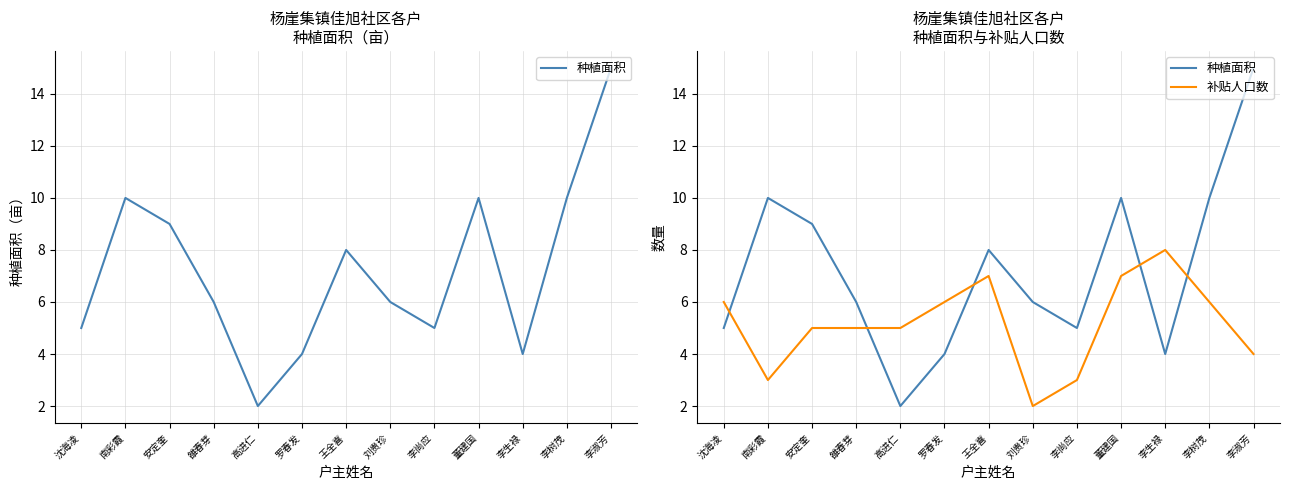

Which series has the largest range (max minus min)?

种植面积